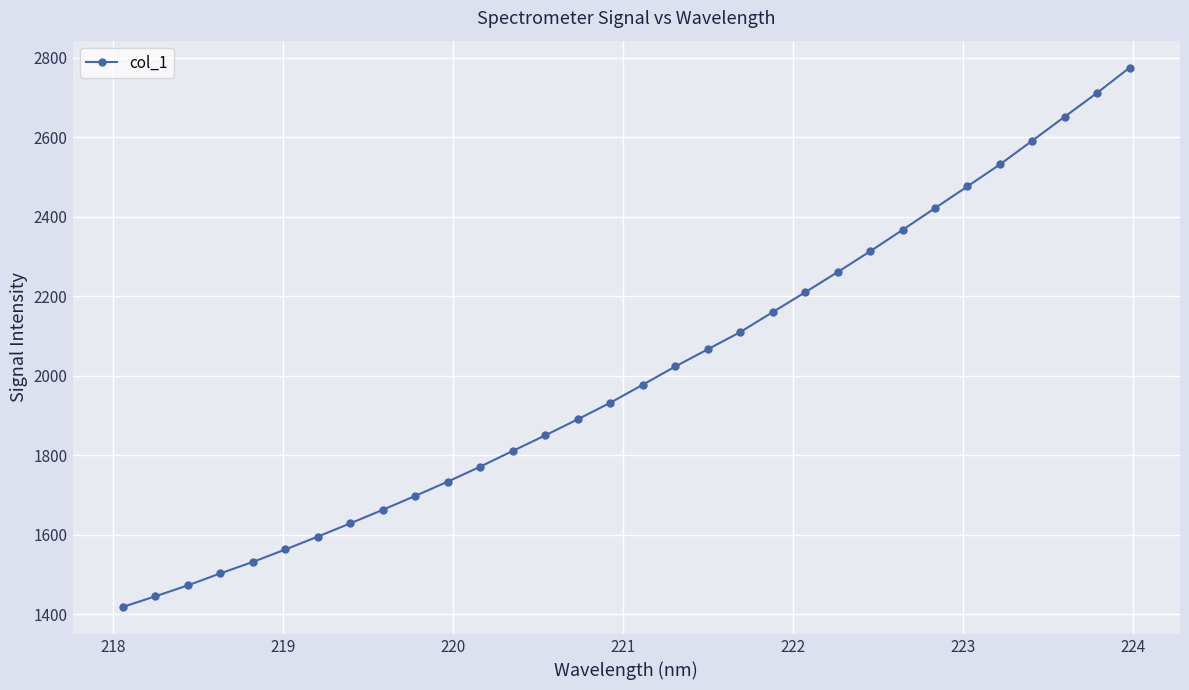

What is the difference between the maximum and second lowest values?

1330.3